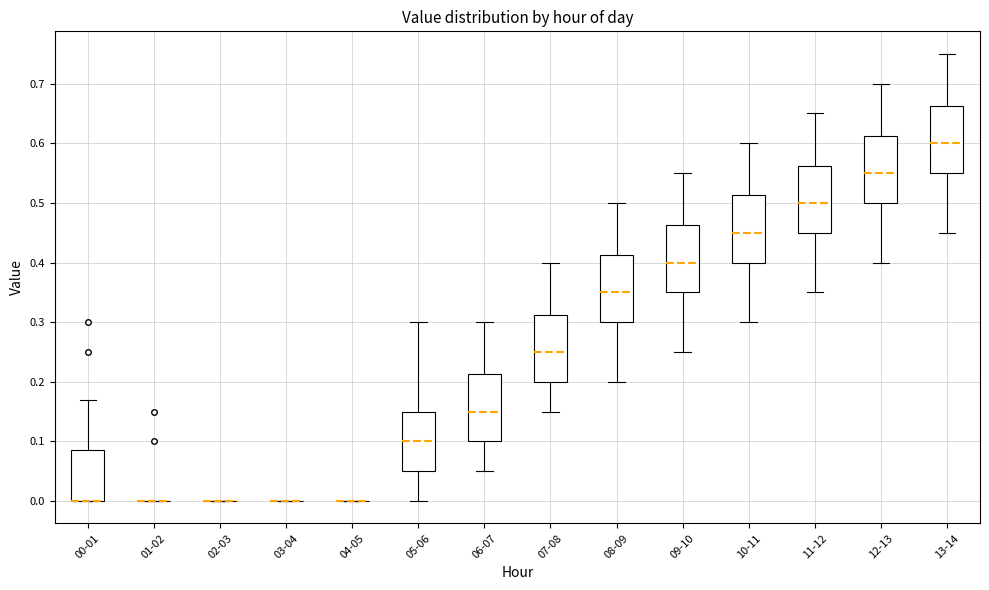

Where is the upper edge of the box for 10-11 on the y-axis? The values are not printed on the chart, so give them approximately, as read against the axis.

0.51